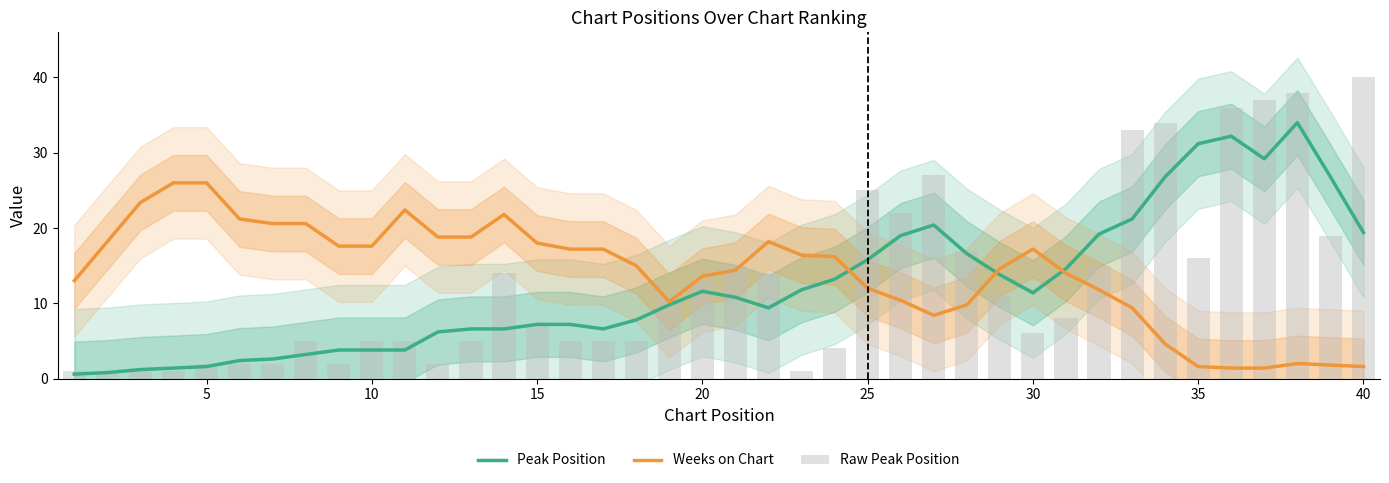

What are all the series names shown in the legend?

Peak Position, Weeks on Chart, Raw Peak Position